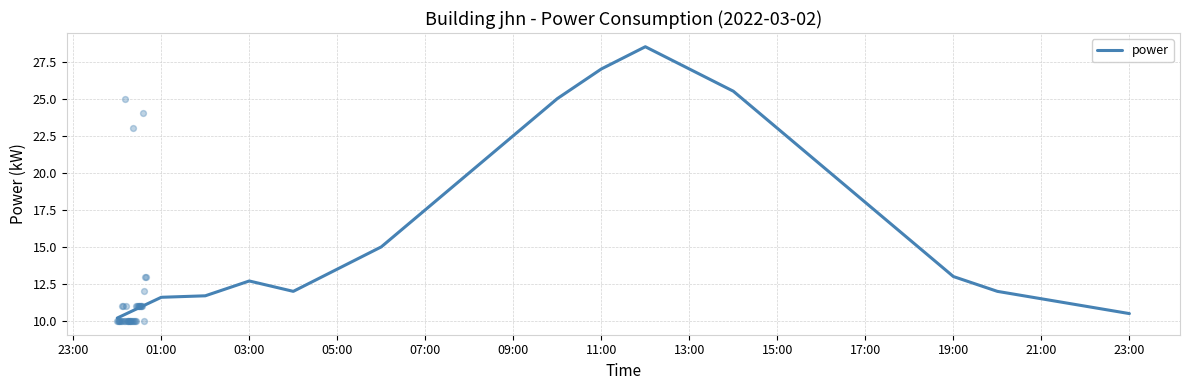

The value of power at 17:00 is 18.0. True or false?

True